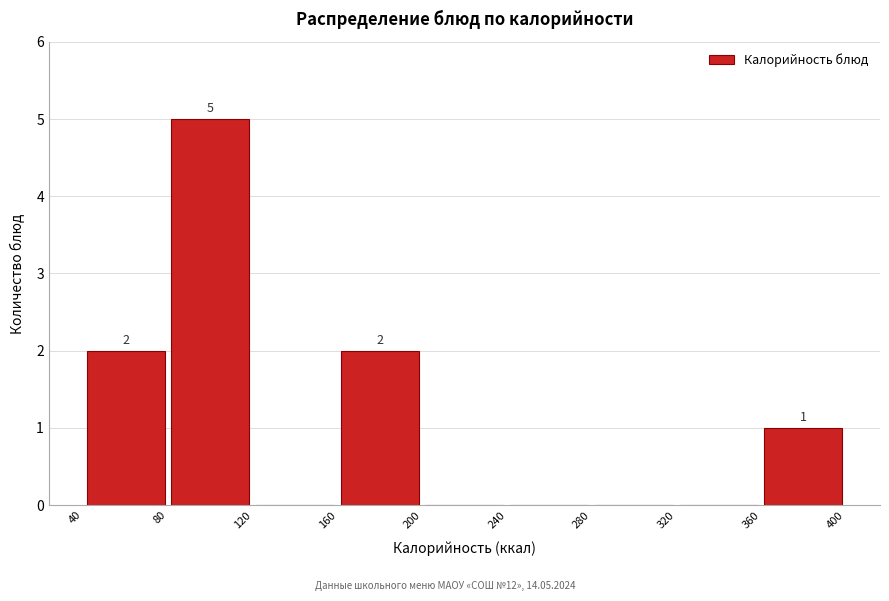

Over which range of the x-axis is the bar tallest?

80 to 120